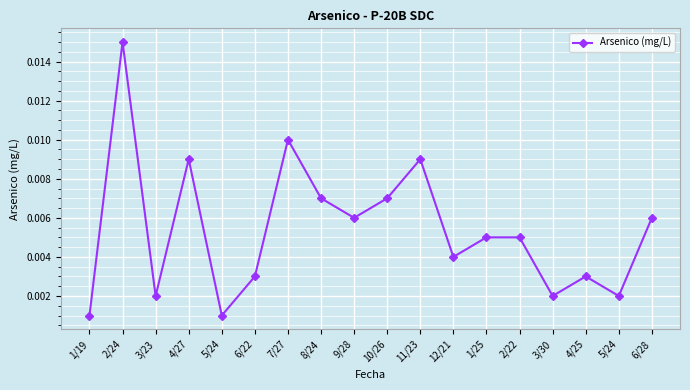

How many lines are shown in the chart?

1